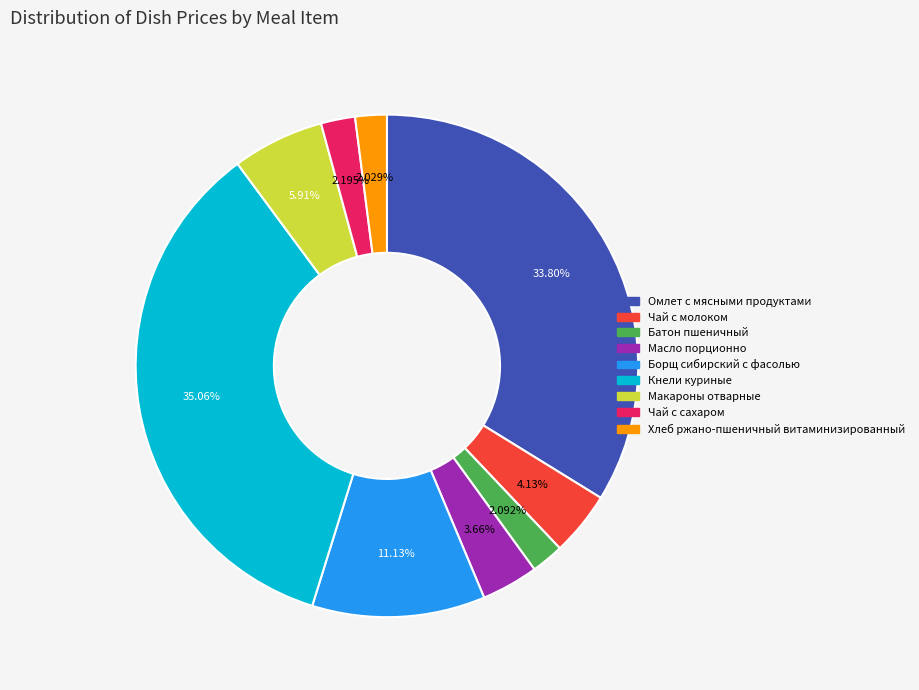

Does Кнели куриные account for over 50% of the chart?

No